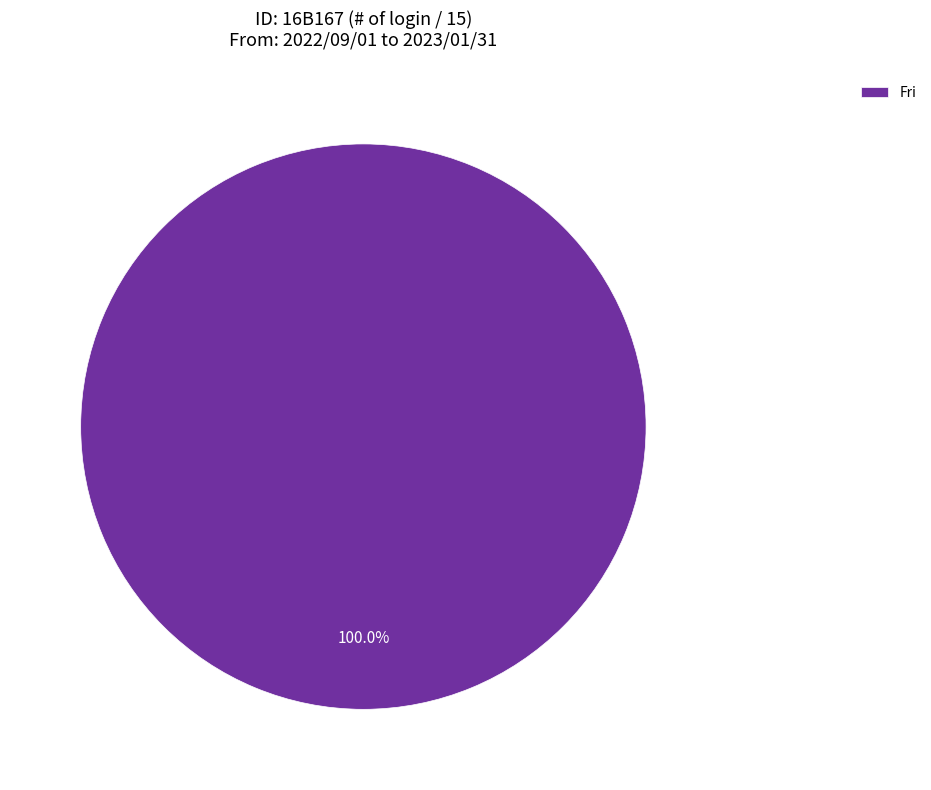

Rank the categories by value from lowest to highest.

Fri